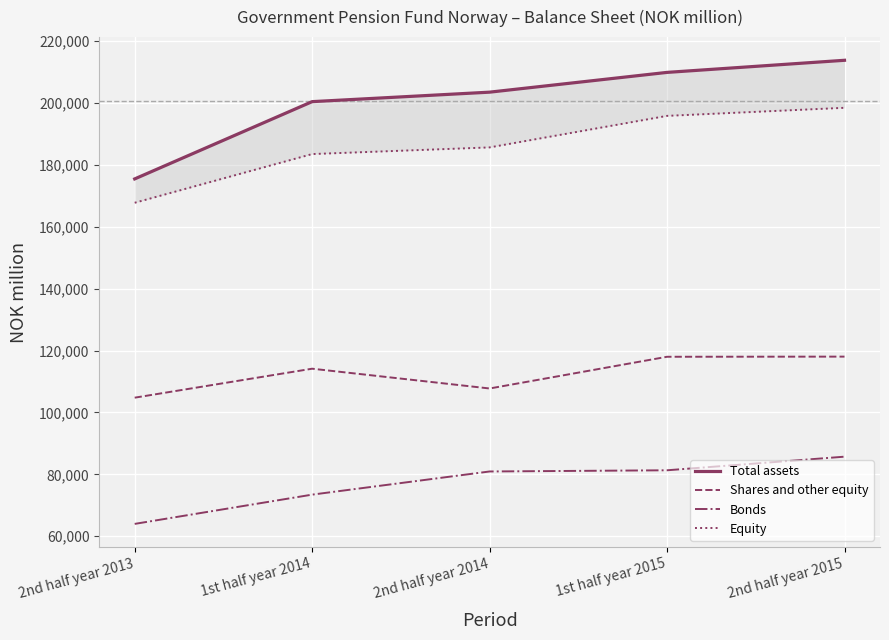

Is the value of Total assets at 1st half year 2014 greater than the value of Shares and other equity at 2nd half year 2013?

Yes